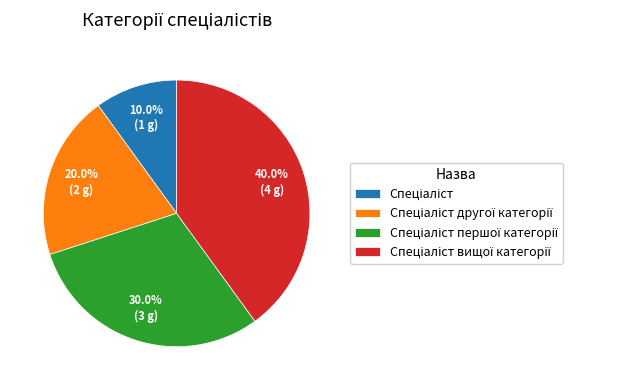

Is there a majority slice in this chart?

No